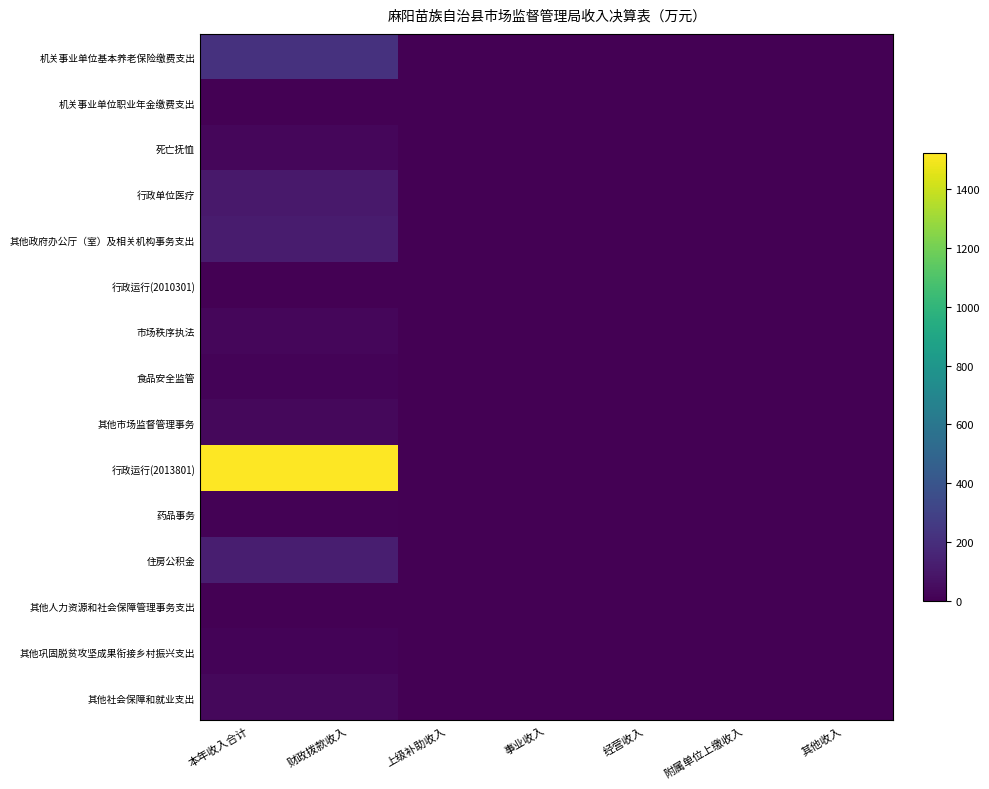

Count the number of data series in this chart.

15